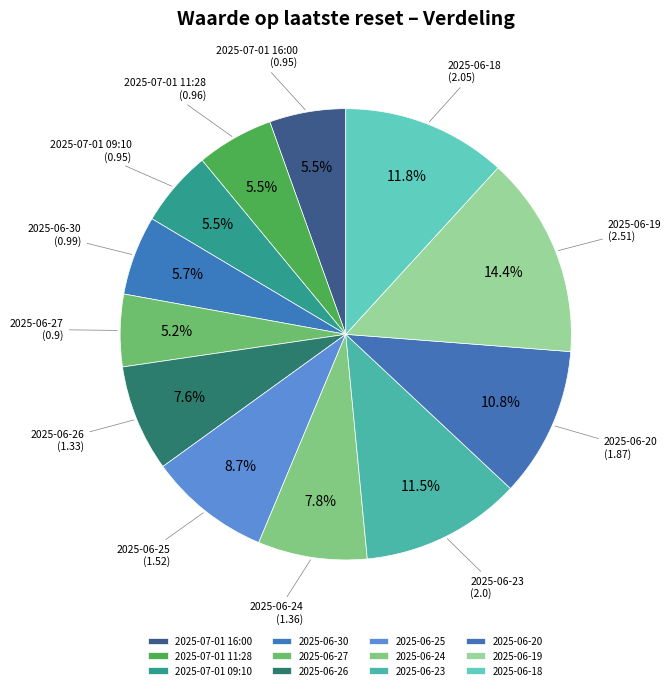

Which has a higher value, 2025-06-30 or 2025-06-19?

2025-06-19